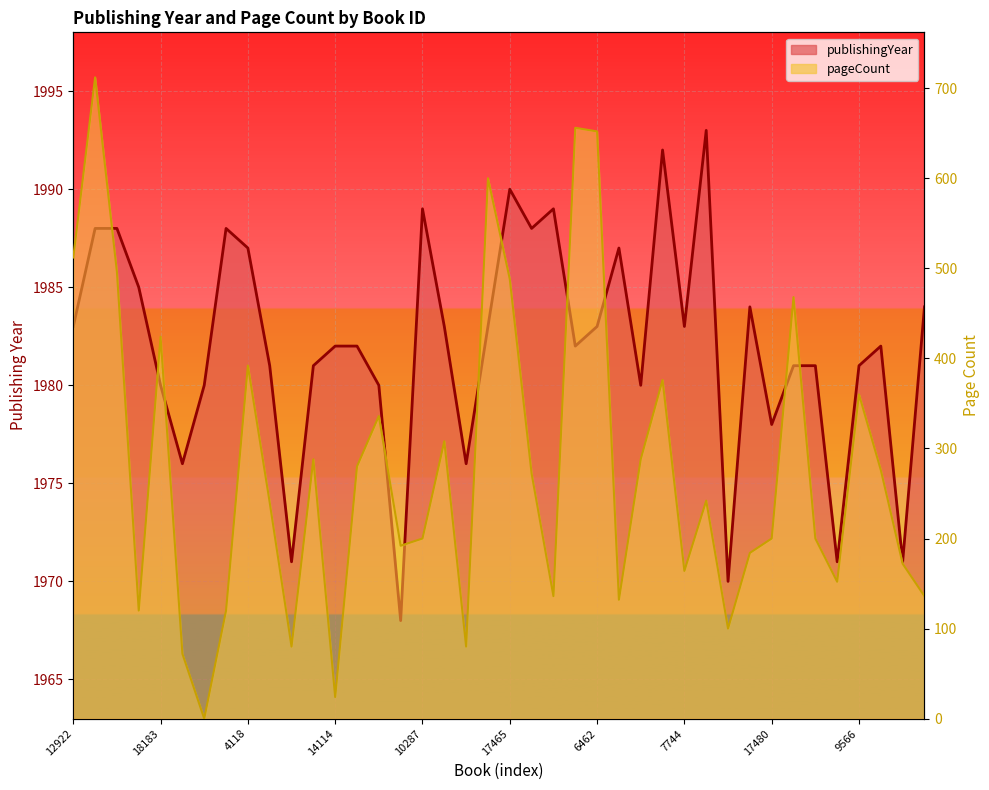

What is the value of the publishingYear point at the 36th from the left?

1971